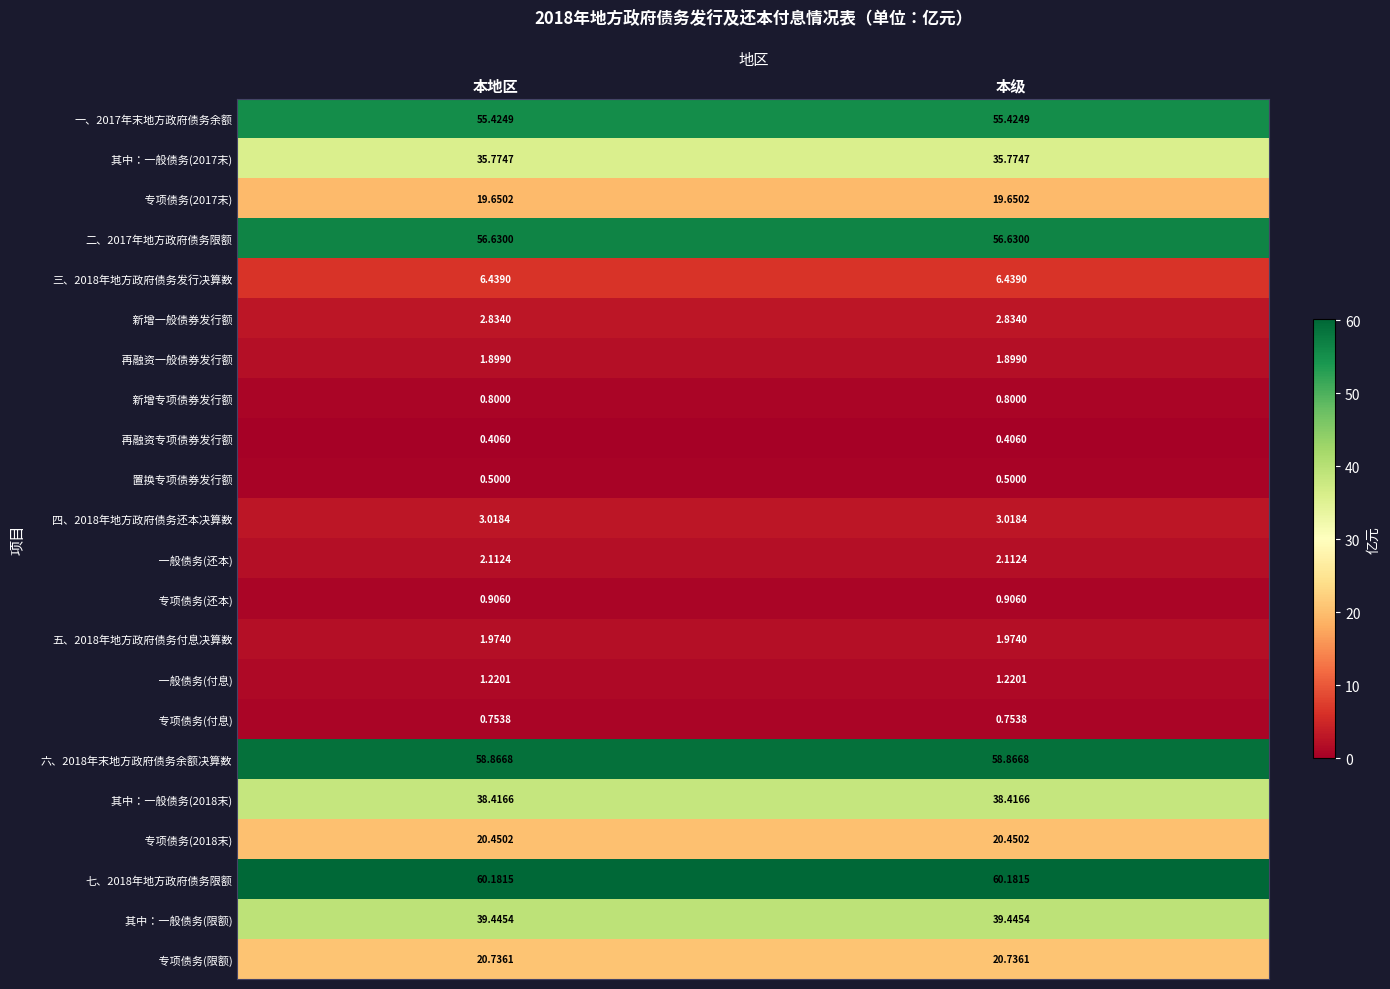

How many data points does each series have?

2